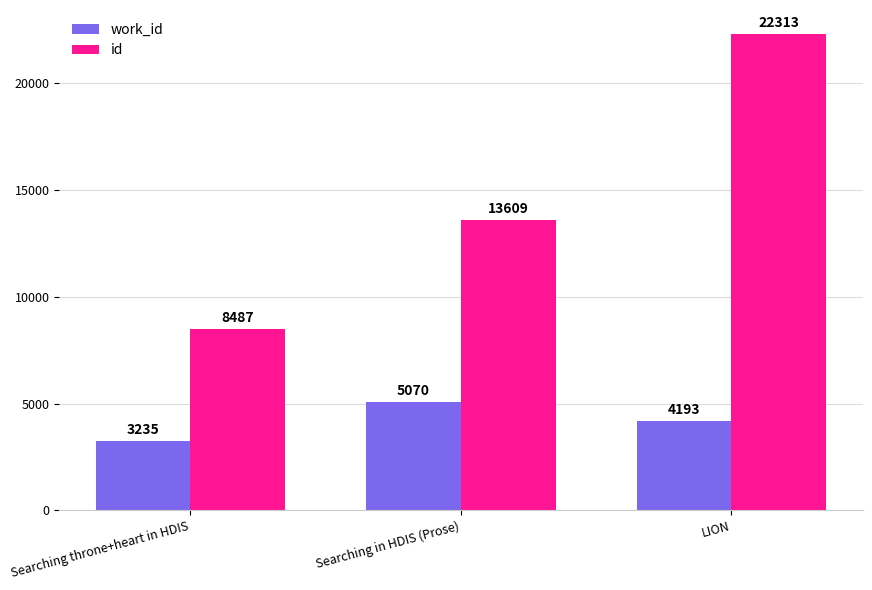

At which category is the sum across all series the highest?

LION